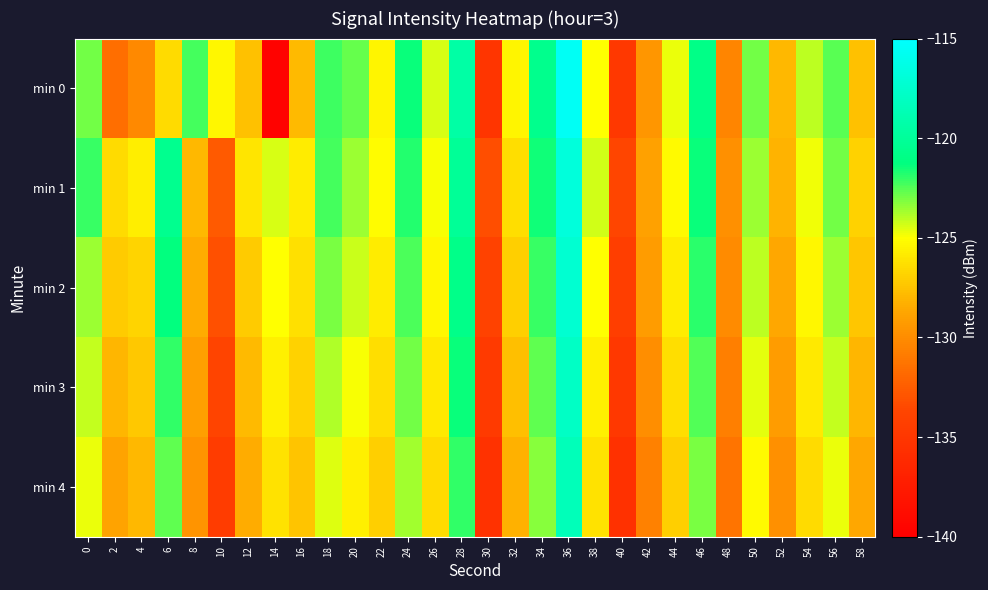

Which series has the widest spread of values?

min 0